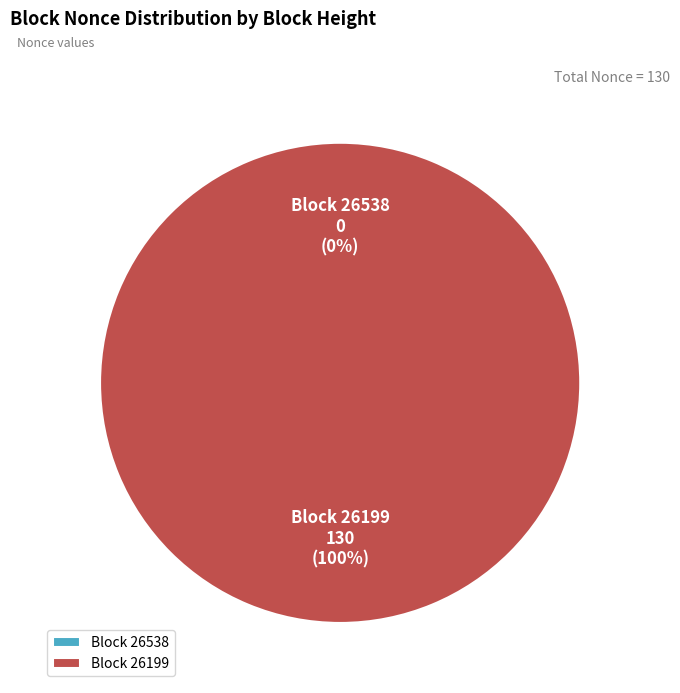

To the nearest percent, what is the difference between the largest and smallest slice percentages?

100%